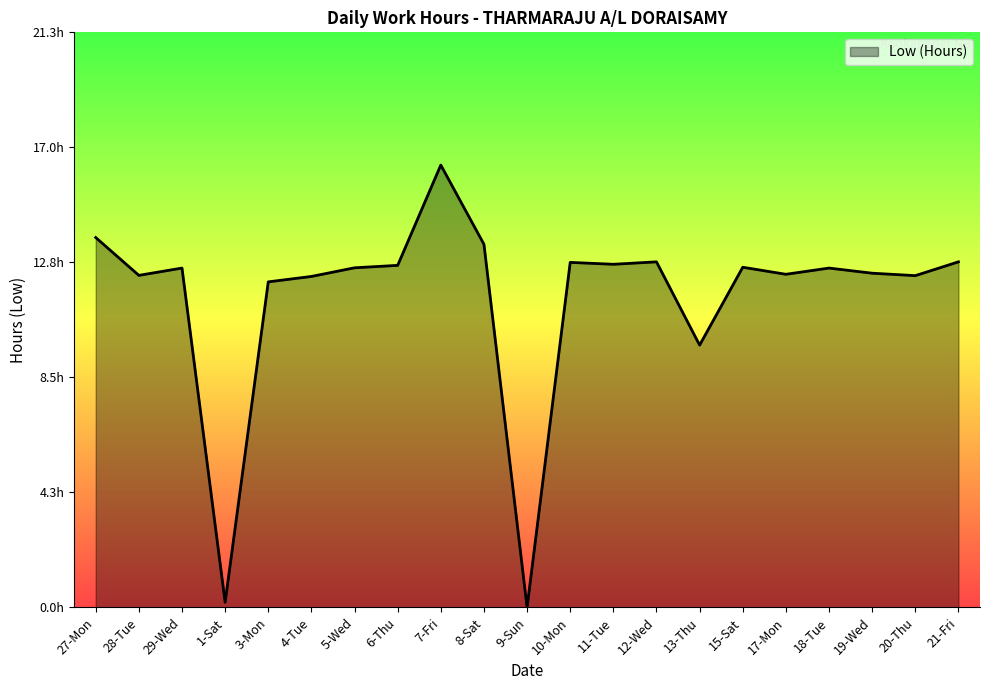

The value at 29-Wed is 4.5. True or false?

False